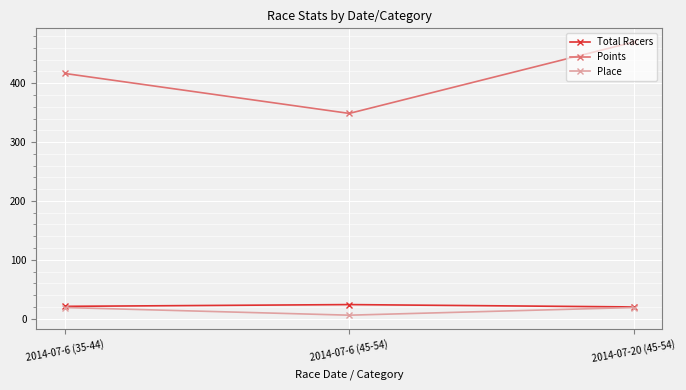

True or false: Total Racers has a value of 20.0 at 2014-07-20 (45-54).

True